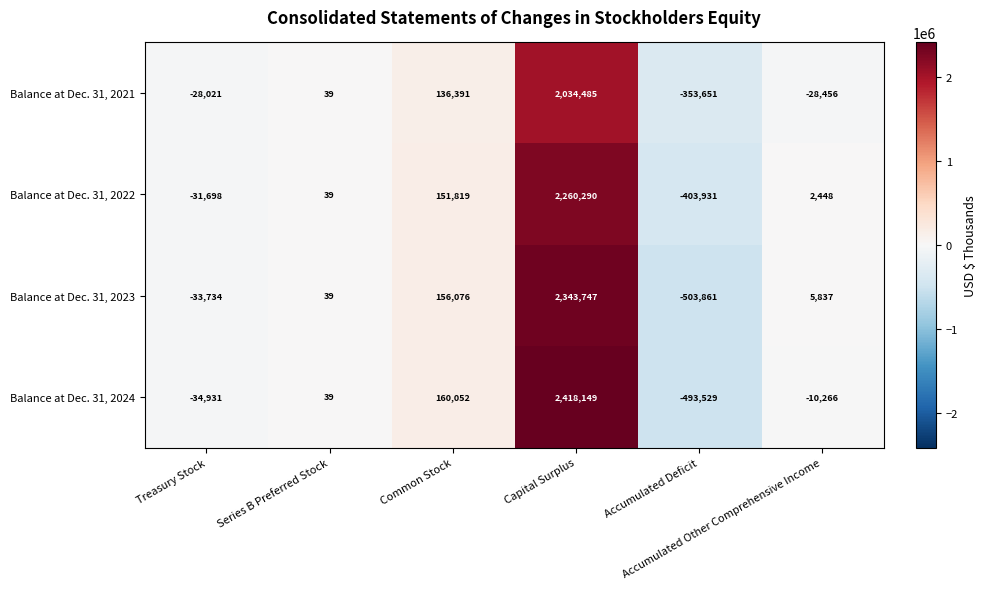

What is the sum of all Balance at Dec. 31, 2023 values?

1968104